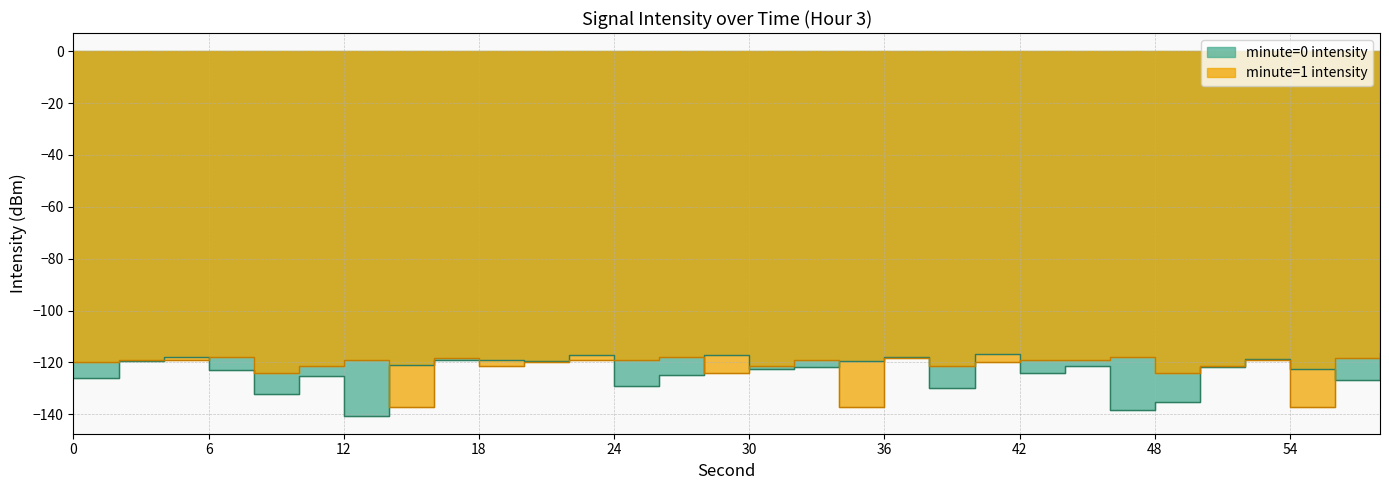

What is the change in value from 12 to 24?

+11.2